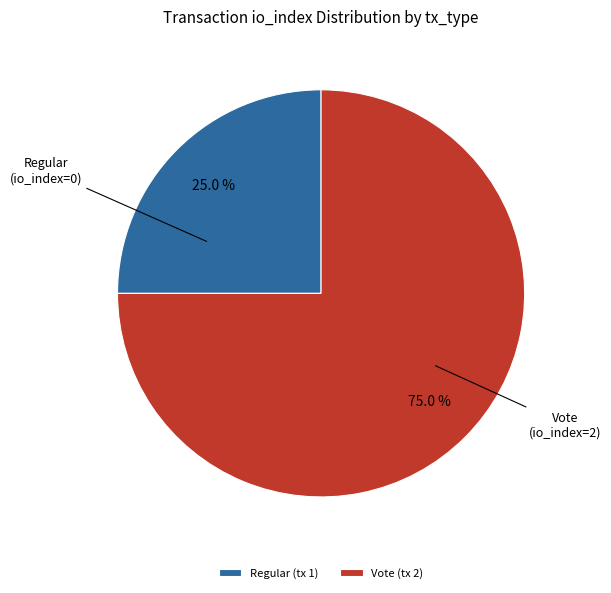

Rank the categories by value from highest to lowest.

Vote (tx 2), Regular (tx 1)